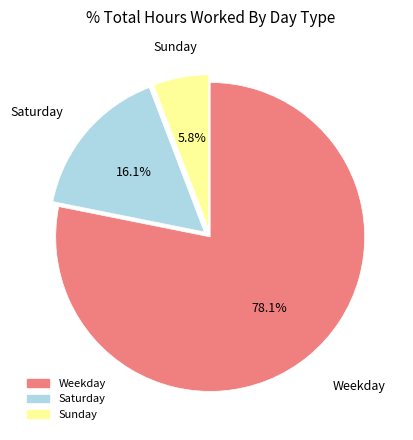

Is there any slice that represents more than half of the pie?

Yes